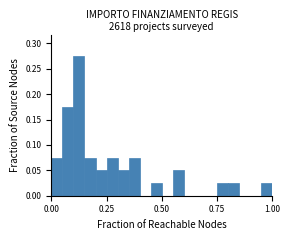

Around what value on the x-axis is the tallest bar? Give the approximate position of its centre, as read against the axis.

0.15